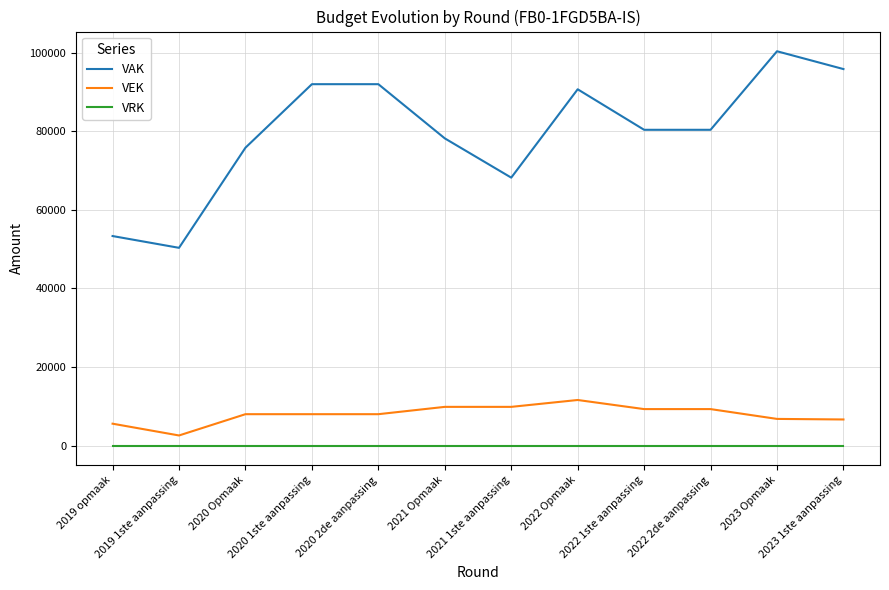

At which label does VAK first exceed 80406?

2020 1ste aanpassing